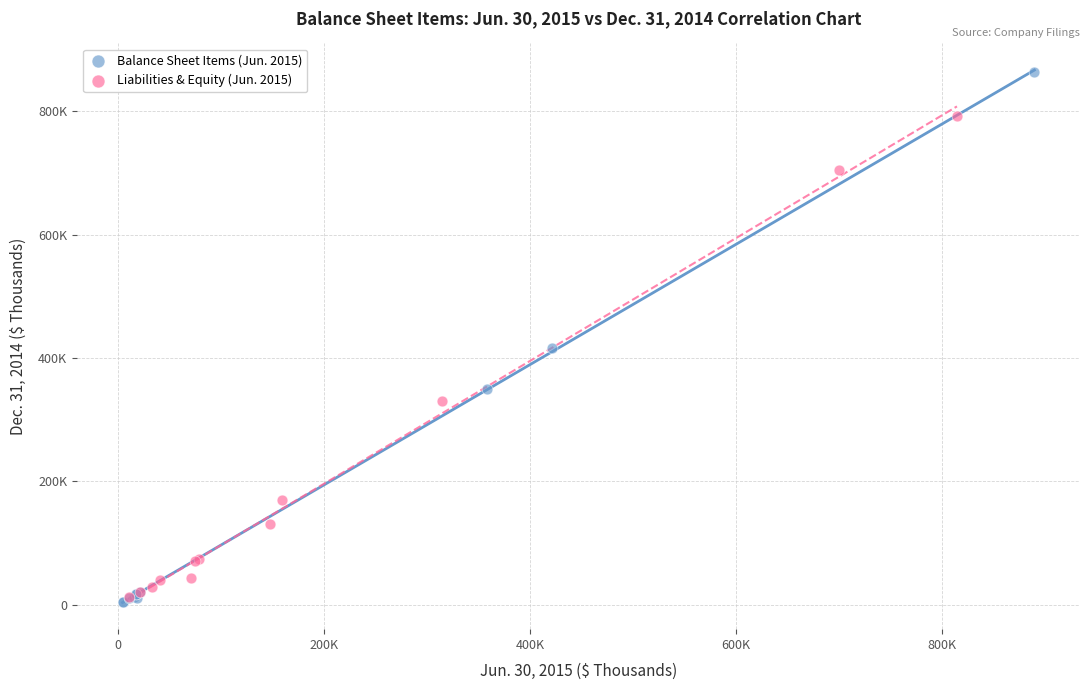

What are all the series names shown in the legend?

Balance Sheet Items (Jun. 2015), Liabilities & Equity (Jun. 2015)